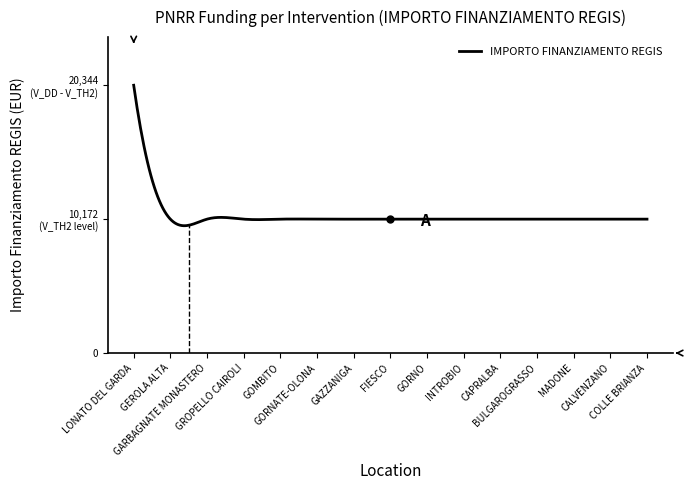

What is the label of the 8th point from the right?

FIESCO